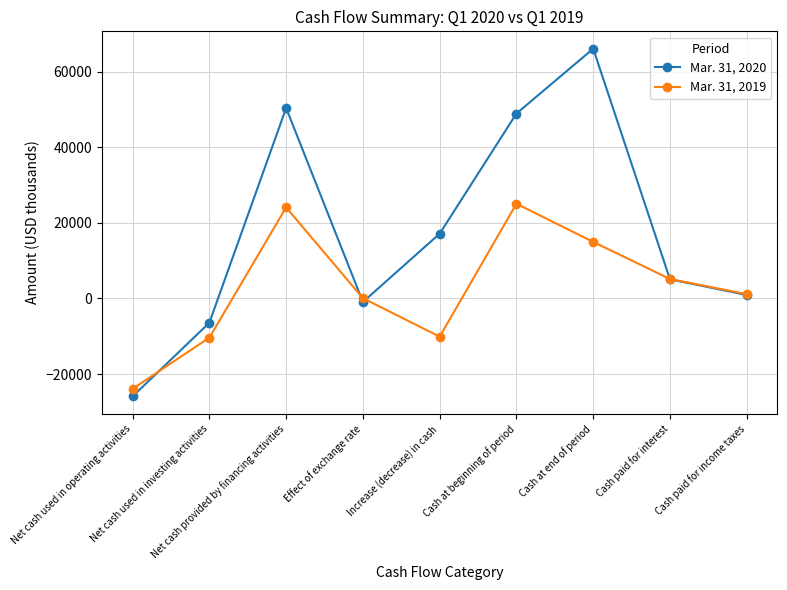

Which series has the widest spread of values?

Mar. 31, 2020